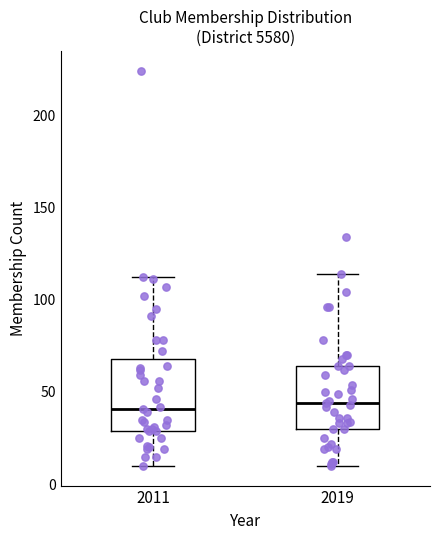

Where does the median line of the box at x = 2019 sit on the y-axis? The values are not printed on the chart, so give them approximately, as read against the axis.

45